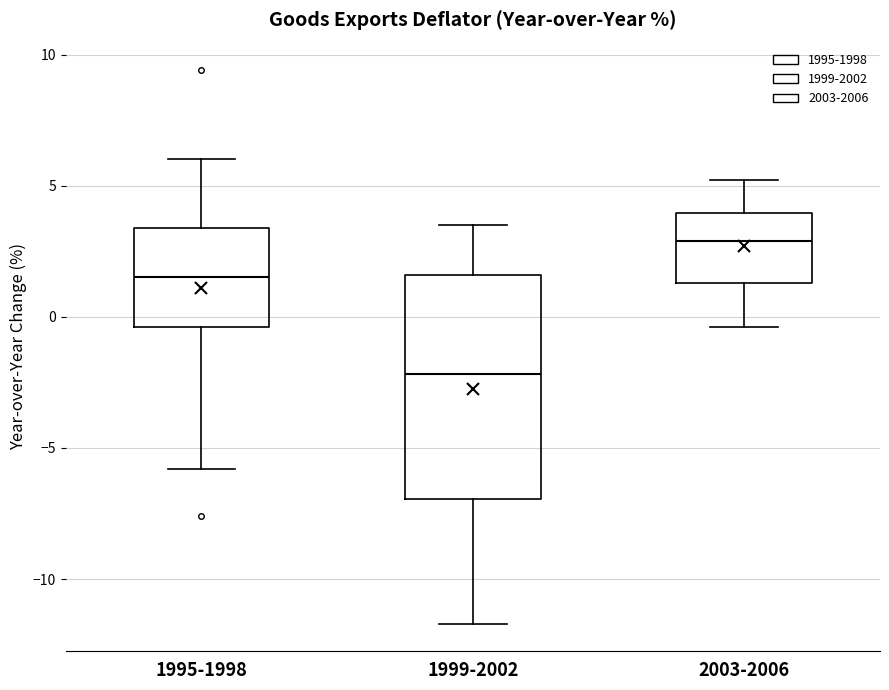

Comparing the boxes themselves (not the whiskers), which one is the tallest?

1999-2002